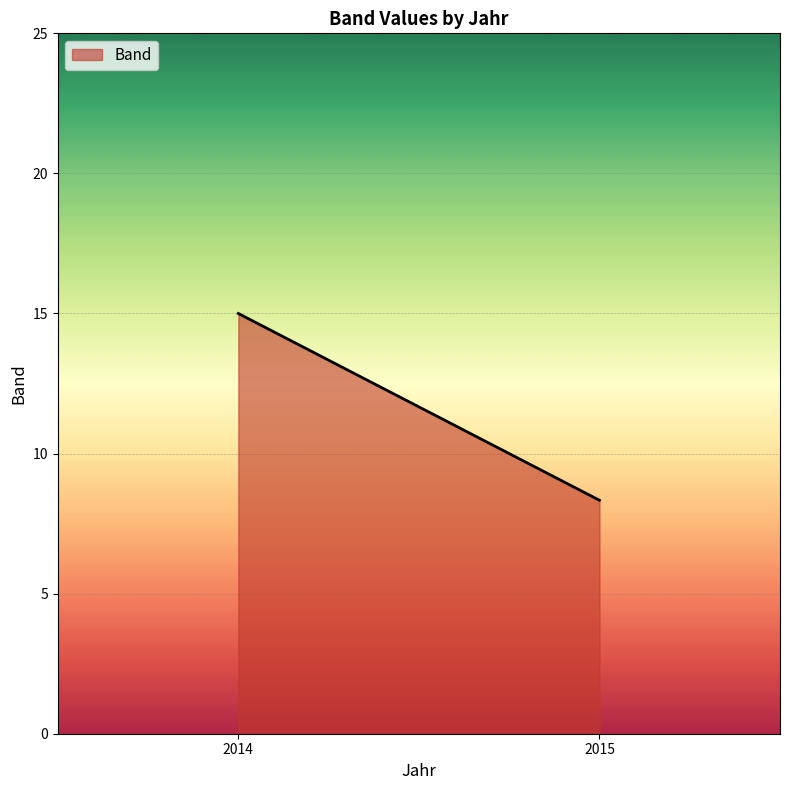

What is the approximate value at 2015?

8.3